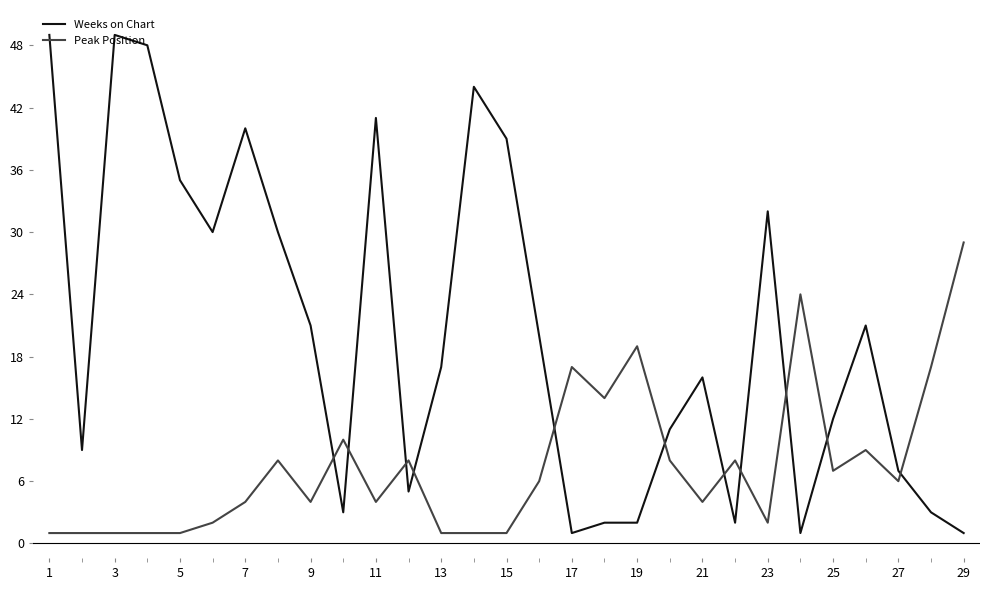

Rank the series by their maximum value, from highest to lowest.

Weeks on Chart, Peak Position